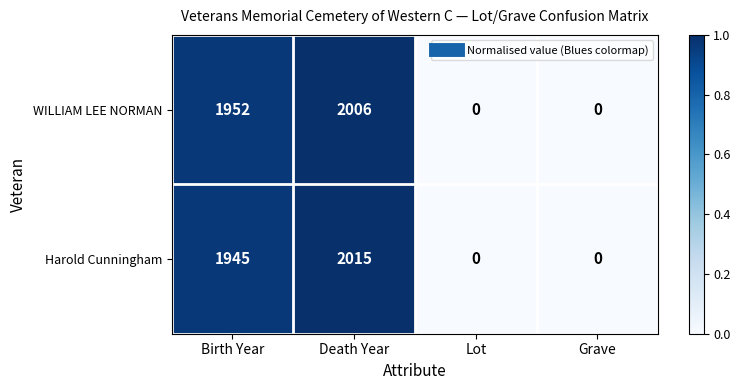

Reading left to right, what are all the values shown in this chart?

WILLIAM LEE NORMAN: 1952	2006	0	0
Harold Cunningham: 1945	2015	0	0